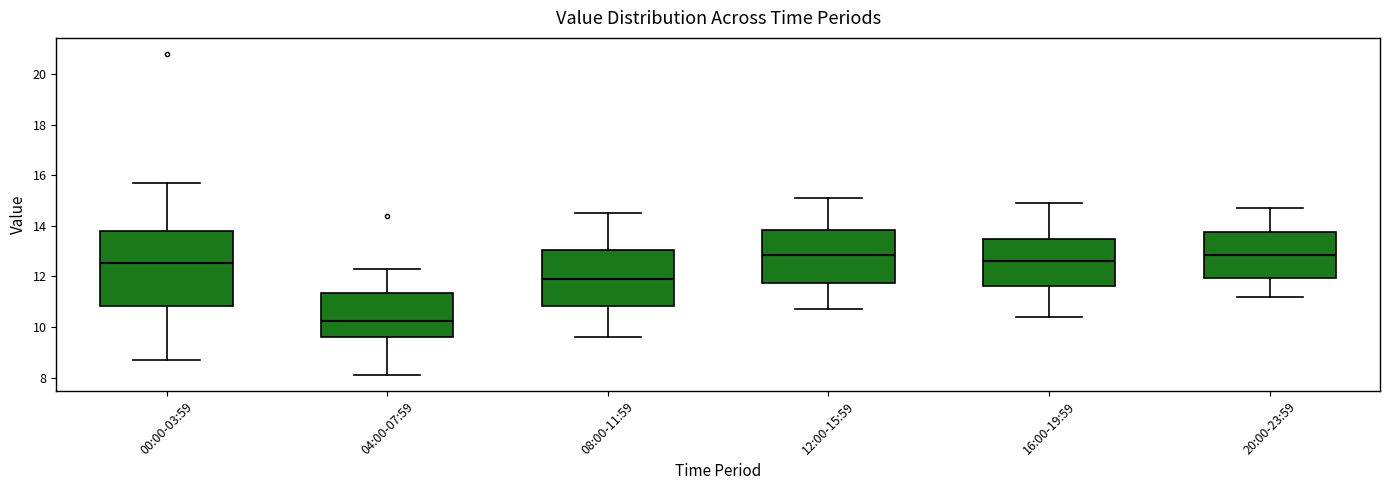

Which box has the lowest median line?

04:00-07:59